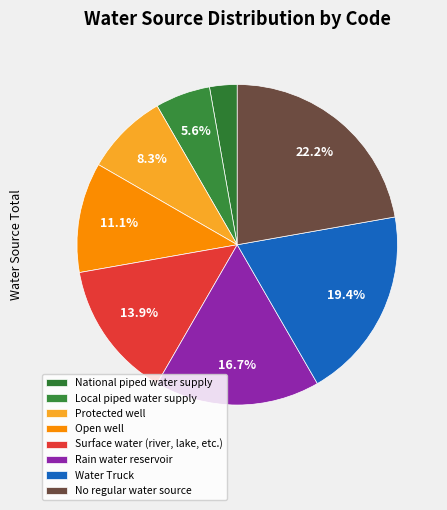

How many slices are in this pie chart?

8